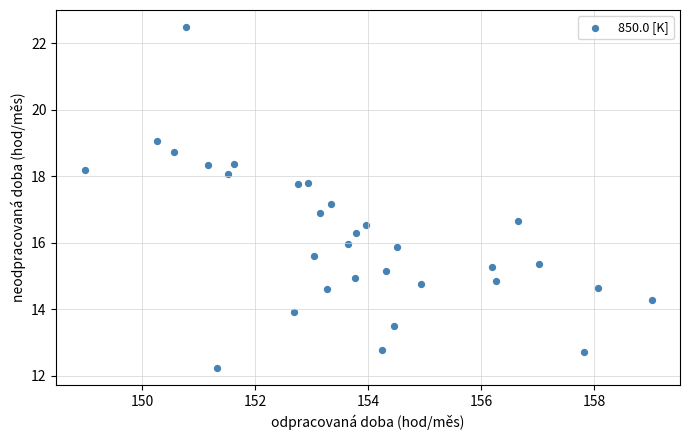

What is the range of Y values (max minus min)?

10.3